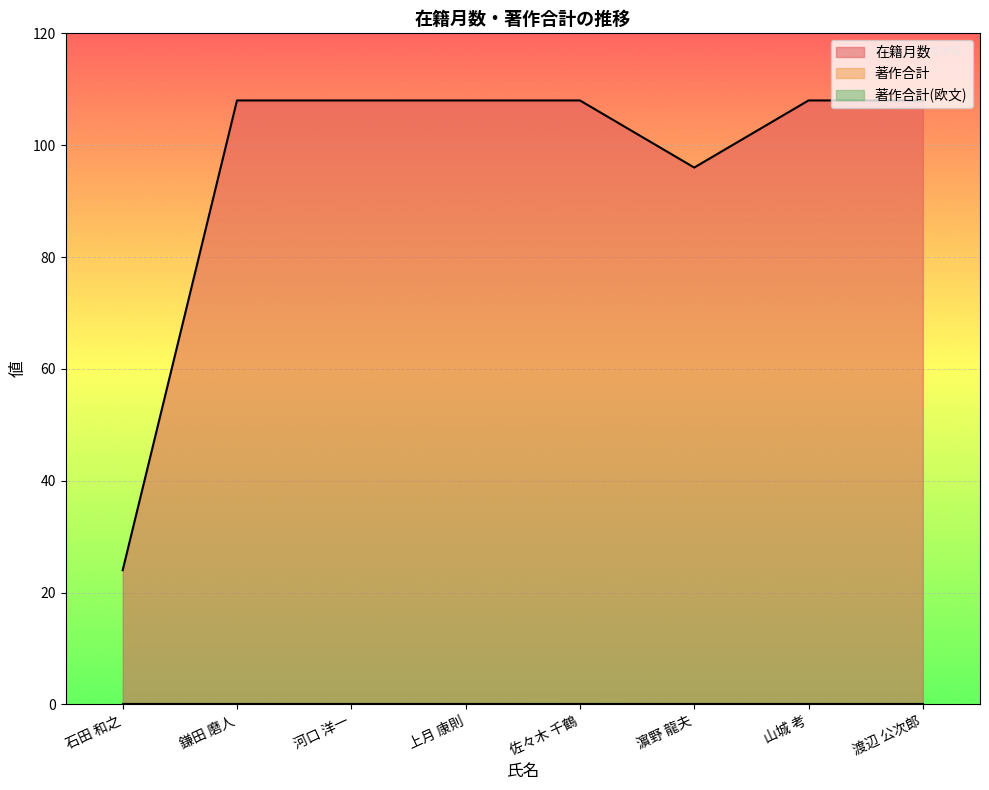

Reading left to right, extract all data points from this chart.

在籍月数: 石田 和之=24	鎌田 磨人=108	河口 洋一=108	上月 康則=108	佐々木 千鶴=108	濵野 龍夫=96	山城 考=108	渡辺 公次郎=108
著作合計: 石田 和之=0	鎌田 磨人=0	河口 洋一=0	上月 康則=0	佐々木 千鶴=0	濵野 龍夫=0	山城 考=0	渡辺 公次郎=0
著作合計(欧文): 石田 和之=0	鎌田 磨人=0	河口 洋一=0	上月 康則=0	佐々木 千鶴=0	濵野 龍夫=0	山城 考=0	渡辺 公次郎=0